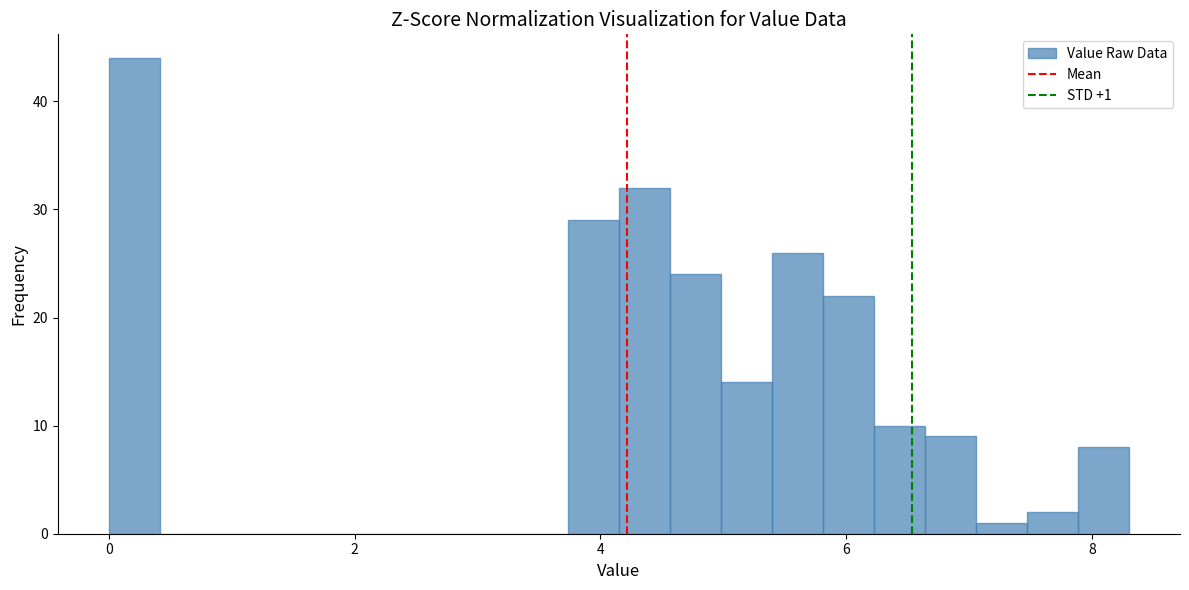

Around what value on the x-axis is the tallest bar? Give the approximate position of its centre, as read against the axis.

0.2